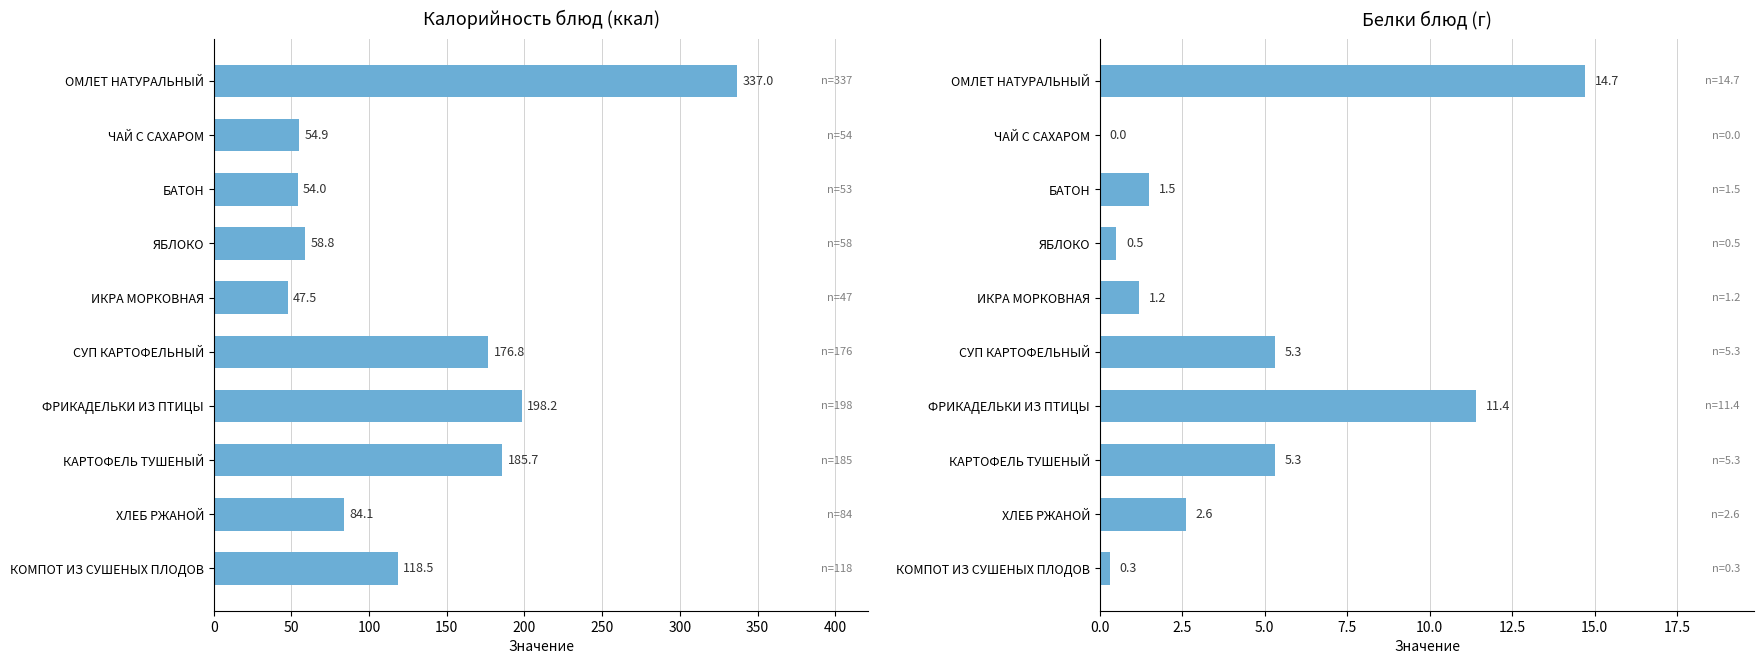

What is the difference between the maximum and second lowest values in the Калорийность series?

283.1